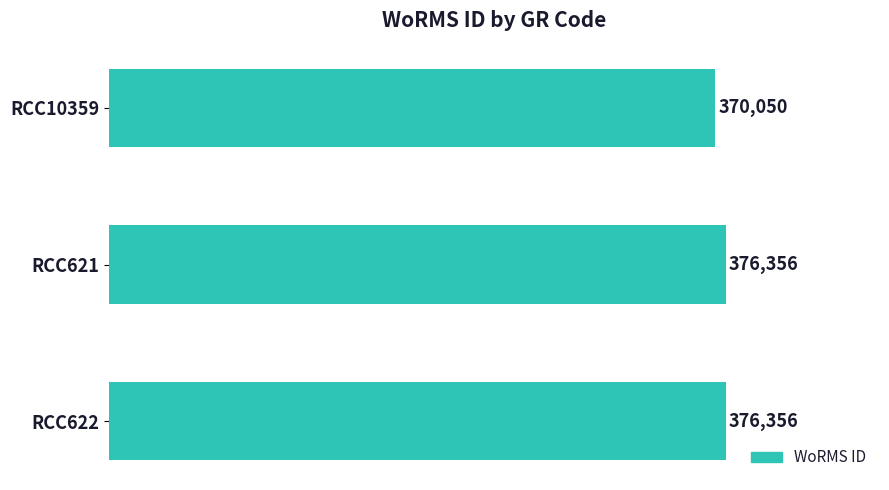

What is the ratio of the value at RCC10359 to the value at RCC621?

1.0